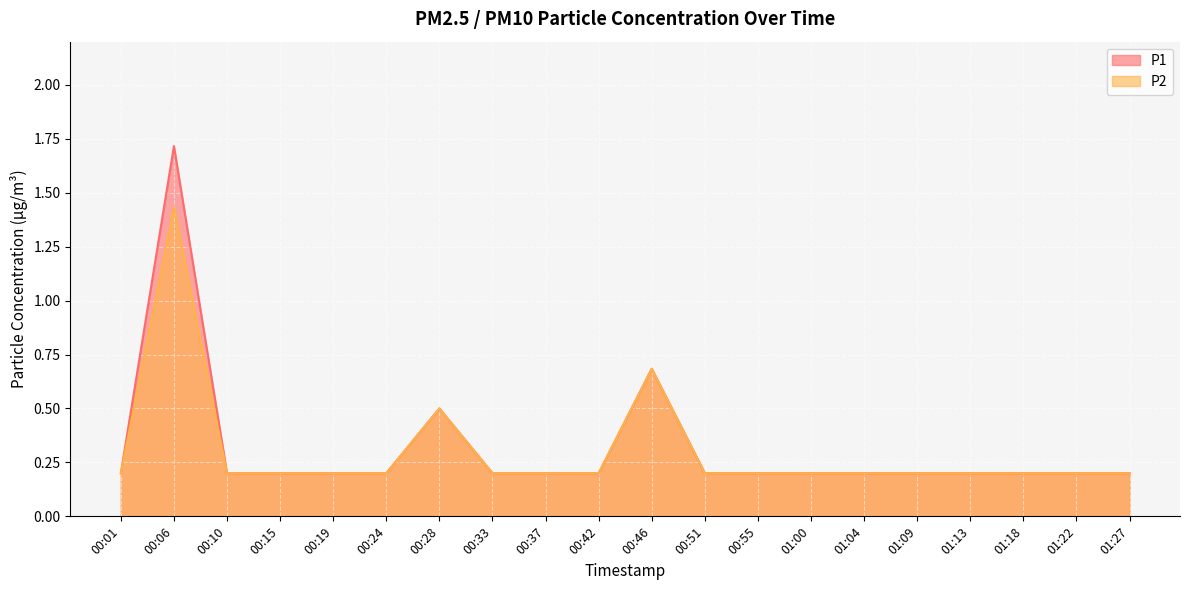

The P2 series shows 1.1 at 00:46. True or false?

False